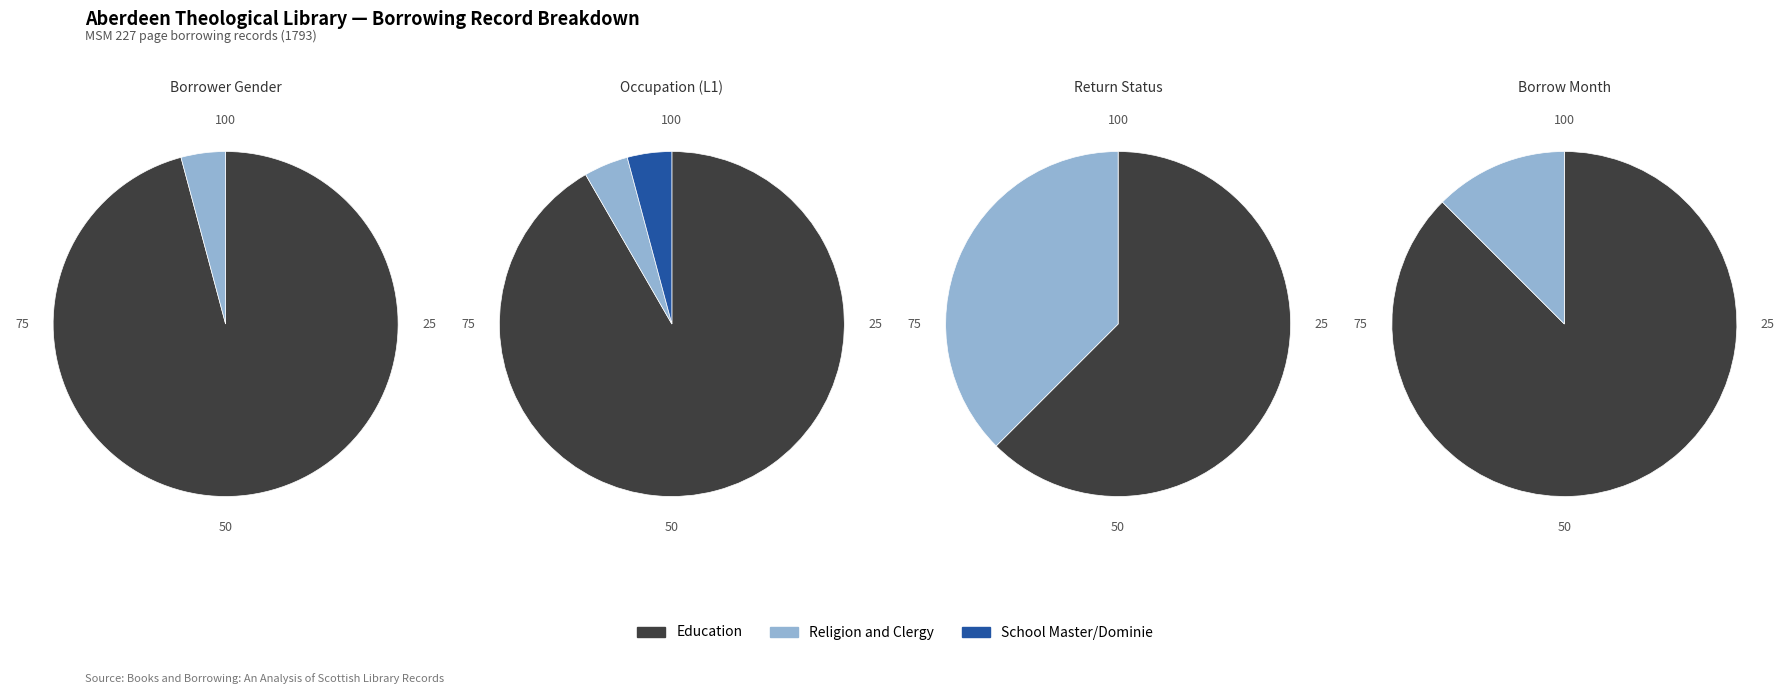

How much of the chart is everything except gender_counts?

4.2%